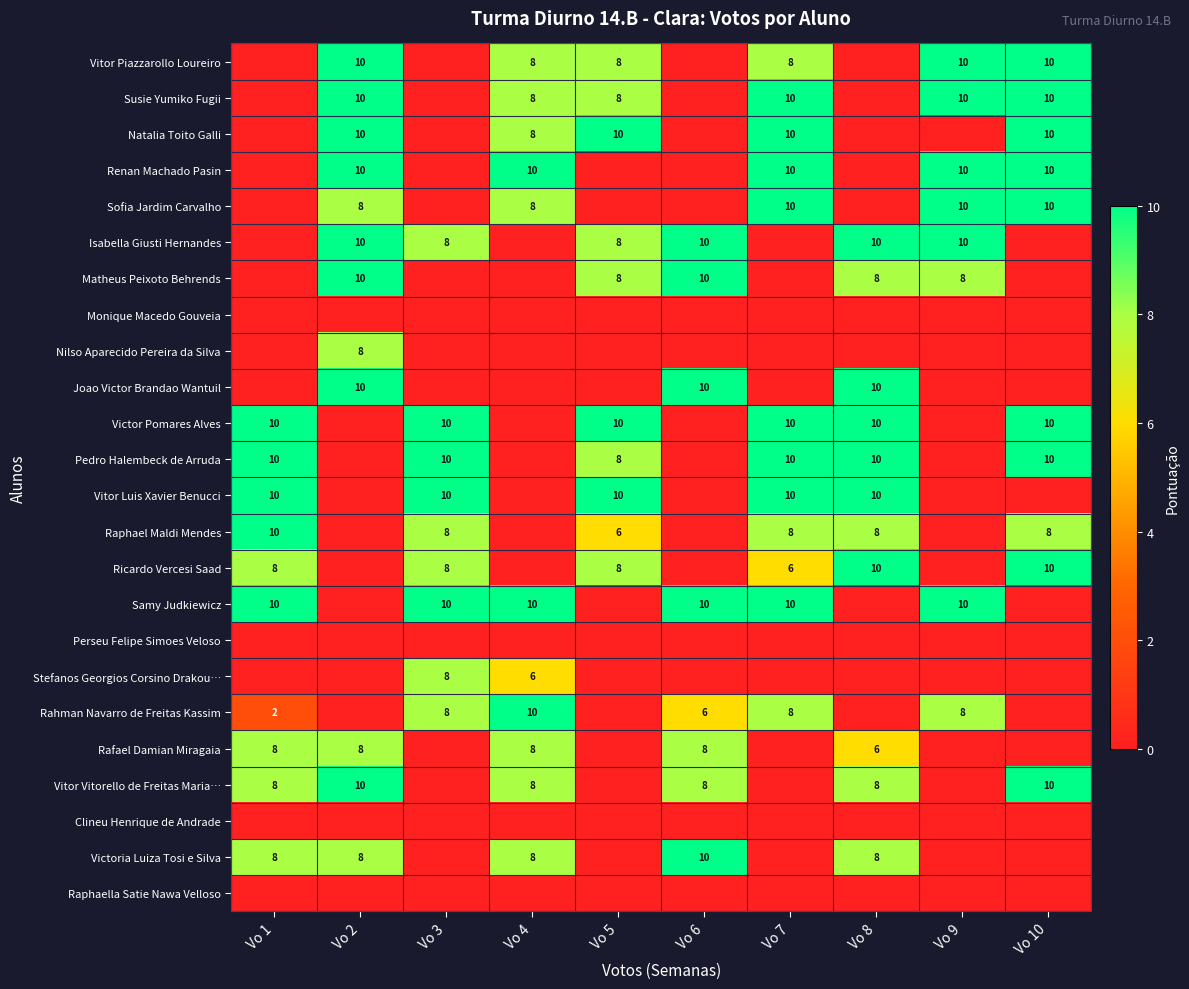

True or false: Vitor Vitorello de Freitas Maria… has a value of 17 at Vo 2.

False